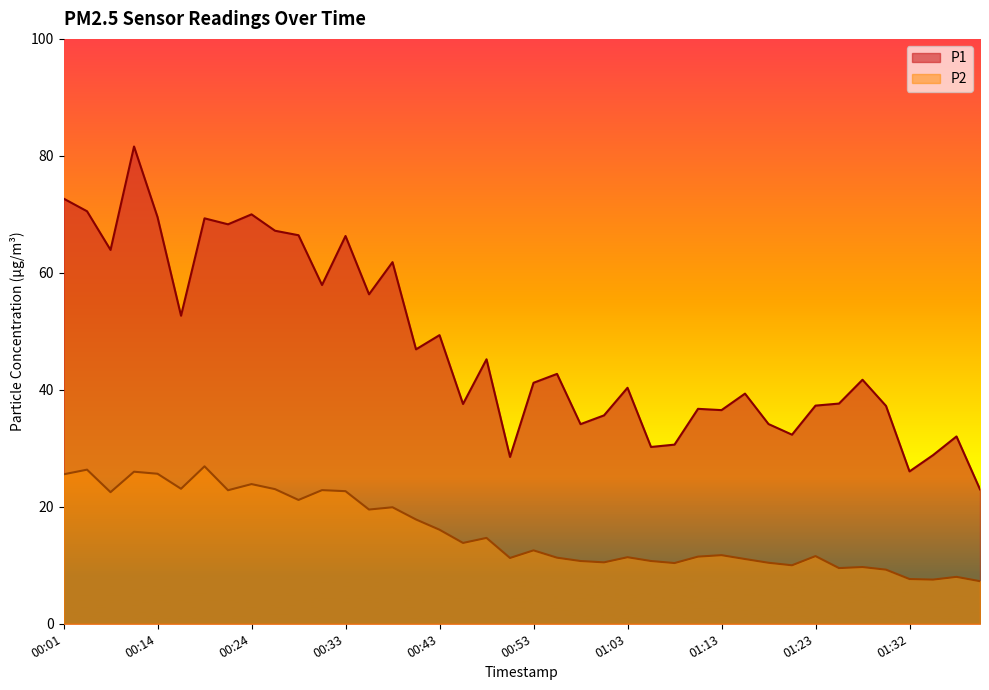

Reading right to left, list all the values displayed in this chart.

P1: 01:40=23.0	01:37=32.0	01:35=28.8	01:32=26.1	01:30=37.2	01:27=41.7	01:25=37.6	01:23=37.3	01:20=32.3	01:18=34.1	01:15=39.4	01:13=36.5	01:10=36.8	01:08=30.6	01:05=30.2	01:03=40.4	01:00=35.6	00:58=34.1	00:55=42.7	00:53=41.2	00:51=28.5	00:48=45.2	00:46=37.6	00:43=49.4	00:41=46.9	00:38=61.8	00:36=56.3	00:33=66.3	00:31=57.9	00:28=66.4	00:26=67.2	00:24=70.0	00:21=68.3	00:19=69.3	00:16=52.7	00:14=69.5	00:11=81.6	00:09=63.9	00:04=70.5	00:01=72.7
P2: 01:40=7.3	01:37=8.0	01:35=7.5	01:32=7.7	01:30=9.2	01:27=9.7	01:25=9.5	01:23=11.6	01:20=10.0	01:18=10.4	01:15=11.1	01:13=11.7	01:10=11.5	01:08=10.4	01:05=10.7	01:03=11.4	01:00=10.5	00:58=10.7	00:55=11.3	00:53=12.6	00:51=11.2	00:48=14.7	00:46=13.8	00:43=16.1	00:41=17.8	00:38=19.9	00:36=19.5	00:33=22.7	00:31=22.9	00:28=21.2	00:26=23.0	00:24=23.9	00:21=22.8	00:19=26.9	00:16=23.1	00:14=25.6	00:11=26.0	00:09=22.5	00:04=26.4	00:01=25.6